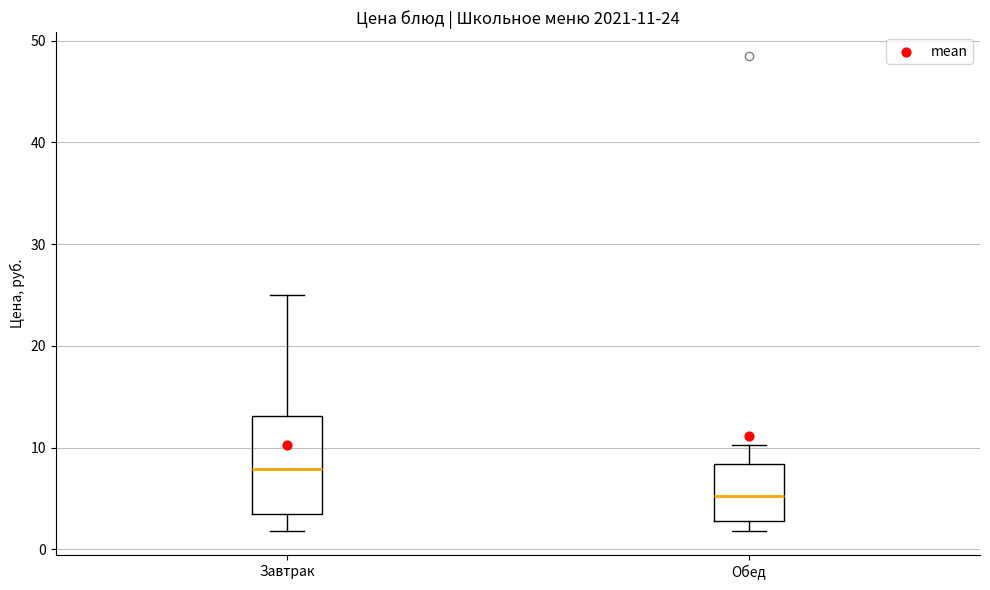

Which box is the tallest, from its lower edge to its upper edge?

Завтрак